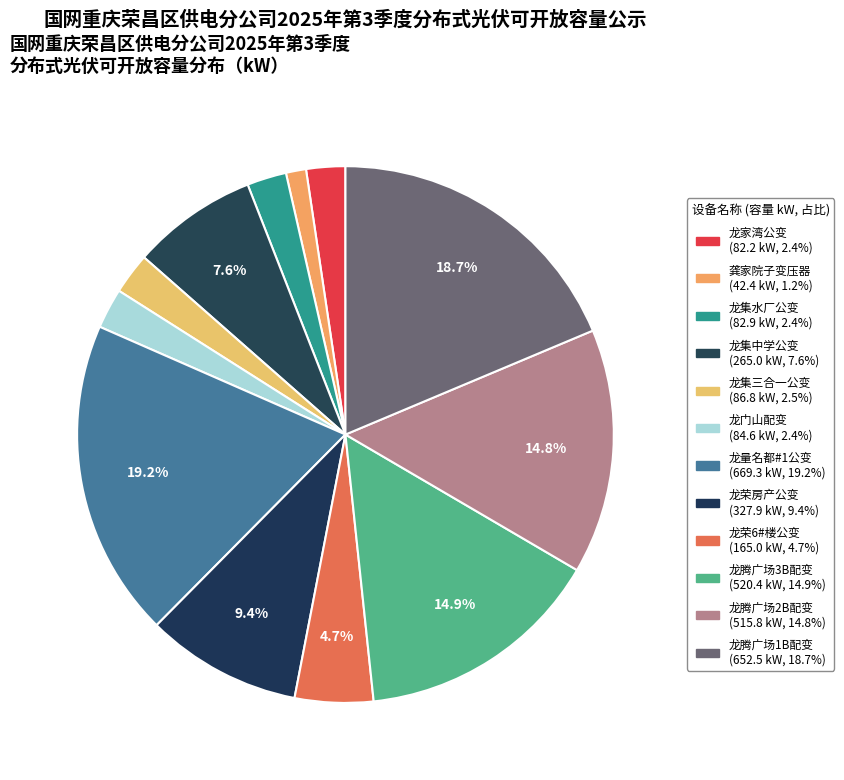

How many segments does this pie chart have?

12